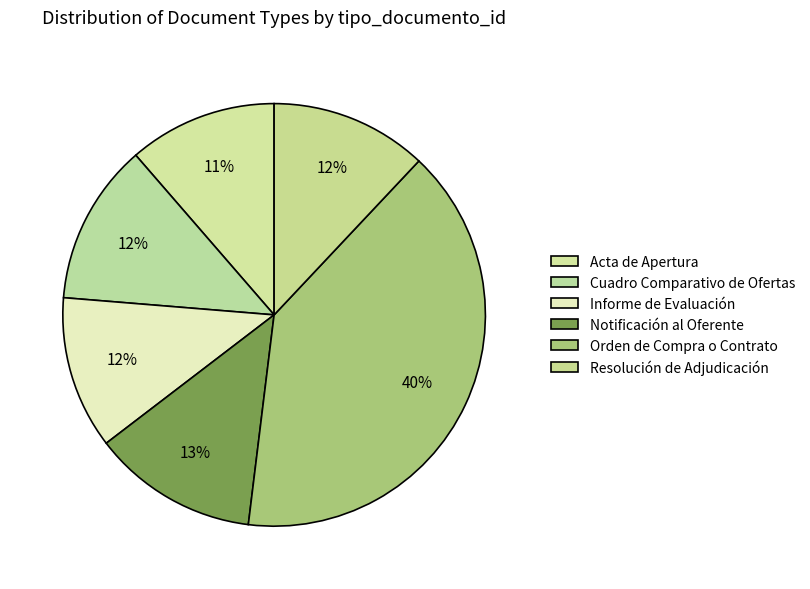

How many segments does this pie chart have?

6